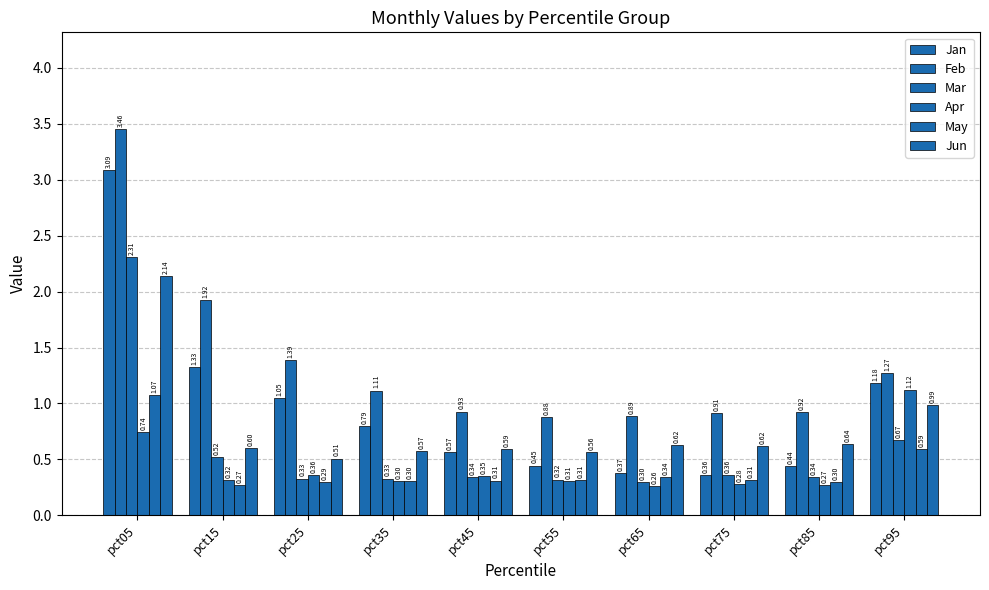

Count the number of categories in the chart.

10